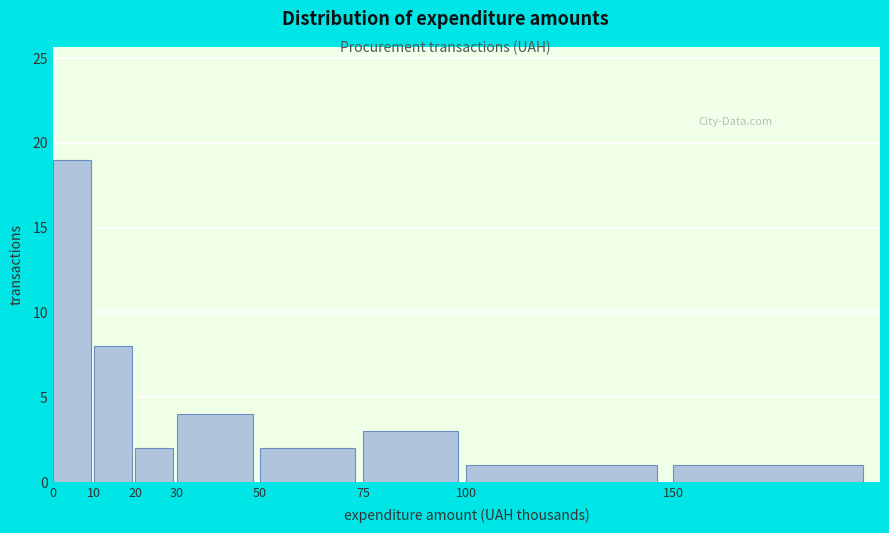

Reading right to left, transcribe all the data shown in this chart.

1	1	3	2	4	2	8	19